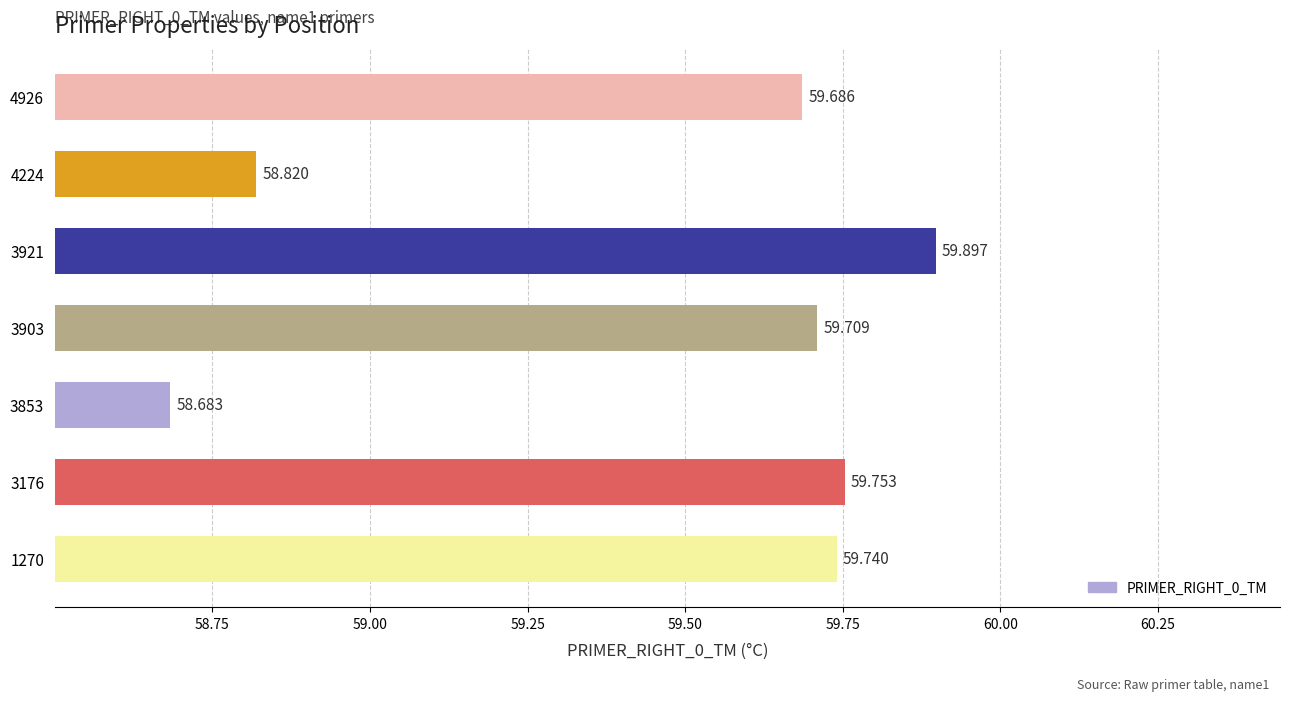

What is the maximum value shown in the chart?

59.9